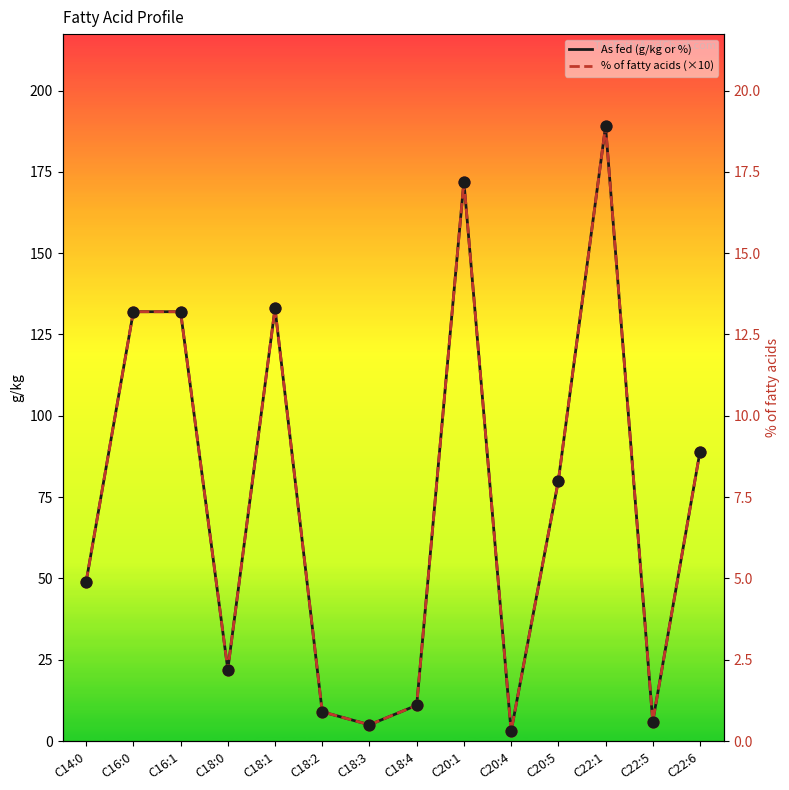

Which series contains the highest Y value?

As fed (g/kg or %)